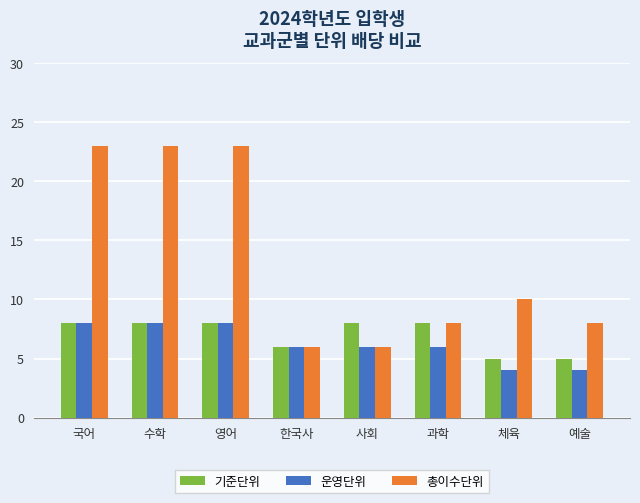

Does the chart contain any negative values?

No